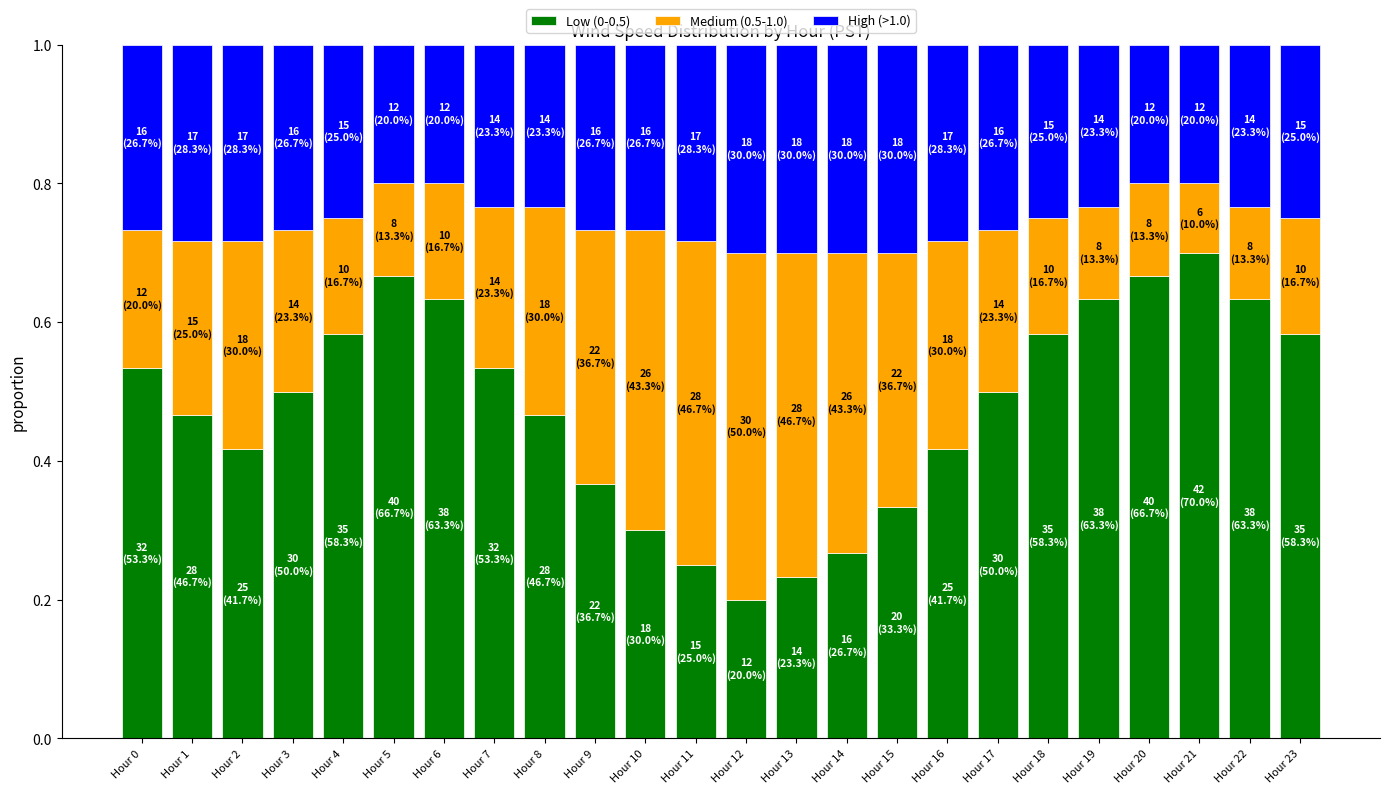

Which category has the lowest value in the Low (0-0.5) series?

Hour 12